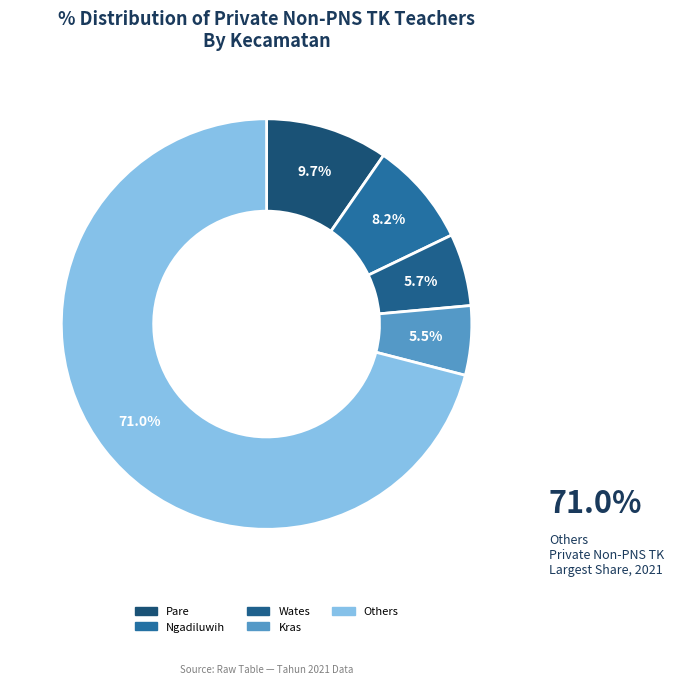

Count the number of slices in the pie.

5